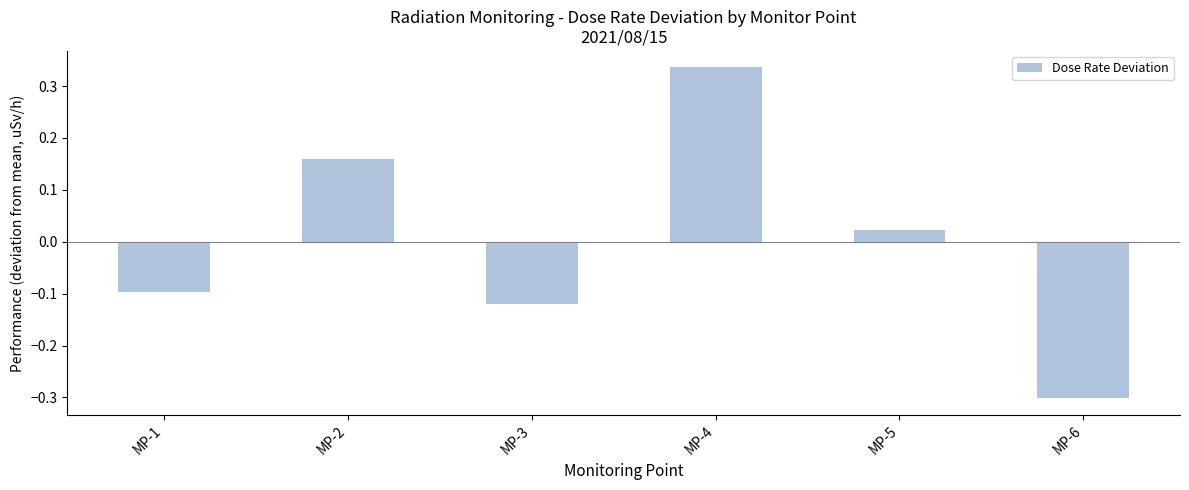

Between MP-4 and MP-5, which is larger?

MP-4